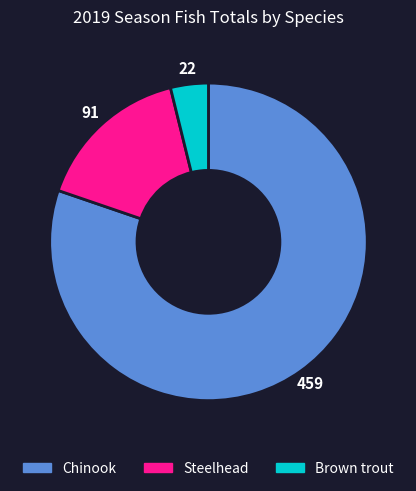

What is the largest slice in the pie chart?

Chinook